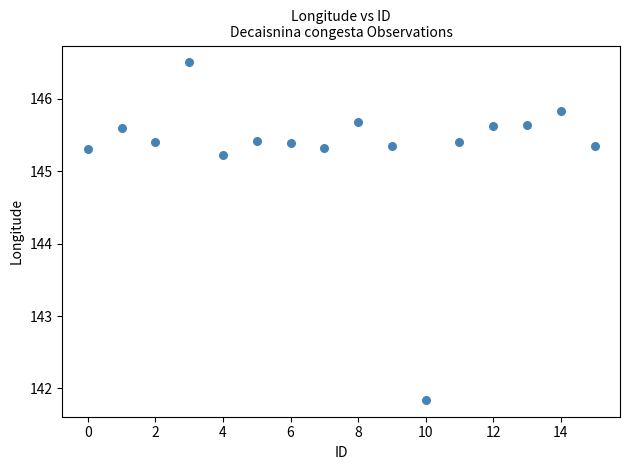

What Y value in the scatter plot is closest to 144?

145.2